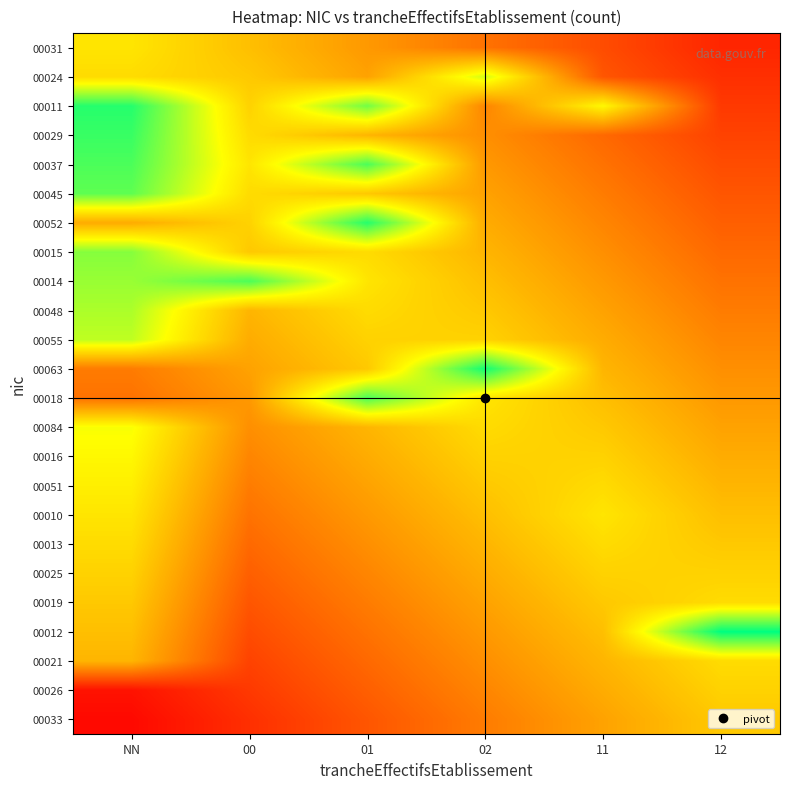

Reading right to left, extract all data points from this chart.

00031: 12=0.2	11=0.5	02=0.8	01=1.0	00=1.2	NN=1.5
00024: 12=0.3	11=0.6	02=1.8	01=1.1	00=1.3	NN=1.4
00011: 12=0.4	11=1.6	02=0.9	01=2.1	00=1.4	NN=2.4
00029: 12=0.4	11=0.7	02=0.9	01=1.2	00=1.4	NN=2.3
00037: 12=0.5	11=0.8	02=1.0	01=2.2	00=1.5	NN=2.2
00045: 12=0.6	11=0.8	02=1.1	01=1.3	00=1.4	NN=2.2
00052: 12=0.6	11=0.9	02=1.1	01=2.4	00=1.4	NN=1.1
00015: 12=0.7	11=0.9	02=1.2	01=1.4	00=1.3	NN=2.1
00014: 12=0.8	11=1.0	02=1.2	01=1.5	00=2.2	NN=2.0
00048: 12=0.8	11=1.1	02=1.3	01=1.4	00=1.2	NN=1.9
00055: 12=0.9	11=1.1	02=1.4	01=1.4	00=1.1	NN=1.9
00063: 12=0.9	11=1.2	02=2.4	01=1.3	00=1.1	NN=0.8
00018: 12=1.0	11=1.2	02=1.5	01=2.2	00=1.0	NN=0.8
00084: 12=1.1	11=1.3	02=1.4	01=1.2	00=0.9	NN=1.7
00016: 12=1.1	11=1.4	02=1.4	01=1.1	00=0.9	NN=1.6
00051: 12=1.2	11=1.4	02=1.3	01=1.1	00=0.8	NN=1.6
00010: 12=1.2	11=1.5	02=1.2	01=1.0	00=0.8	NN=1.5
00013: 12=1.3	11=1.4	02=1.2	01=0.9	00=0.7	NN=1.4
00025: 12=1.4	11=1.4	02=1.1	01=0.9	00=0.6	NN=1.4
00019: 12=1.4	11=1.3	02=1.1	01=0.8	00=0.6	NN=1.3
00012: 12=2.5	11=1.2	02=1.0	01=0.8	00=0.5	NN=1.2
00021: 12=1.4	11=1.2	02=0.9	01=0.7	00=0.4	NN=1.2
00026: 12=1.4	11=1.1	02=0.9	01=0.6	00=0.4	NN=0.1
00033: 12=1.3	11=1.1	02=0.8	01=0.6	00=0.3	NN=0.1